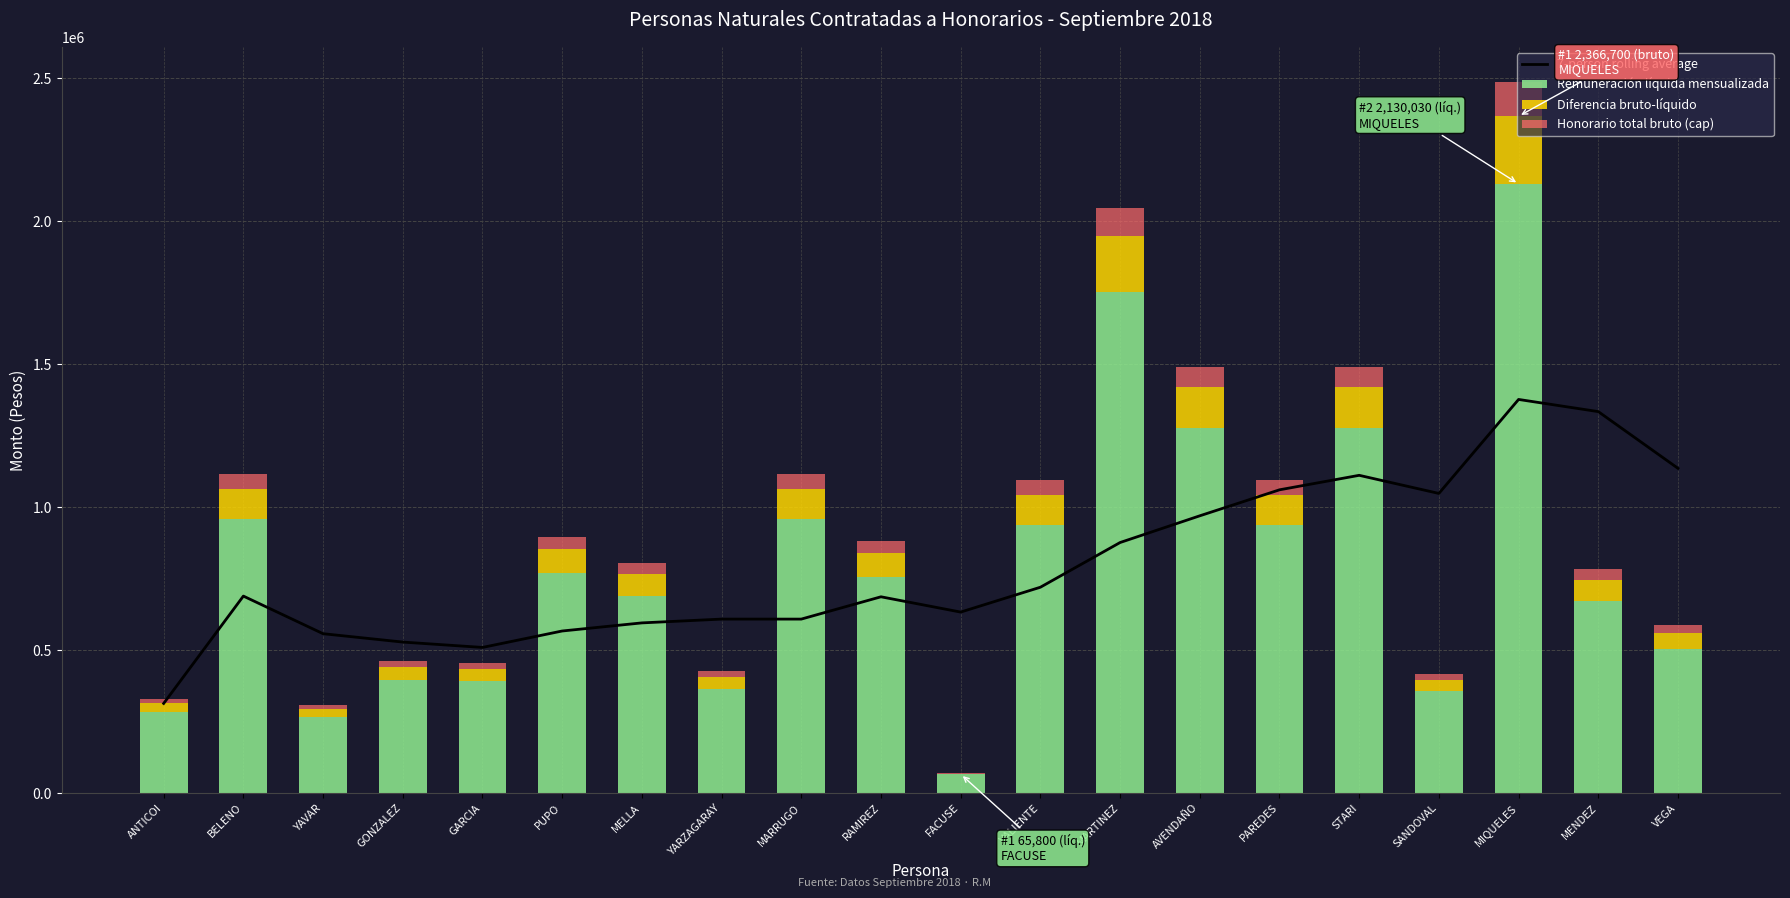

What is the label of the 6th bar from the right?

PAREDES